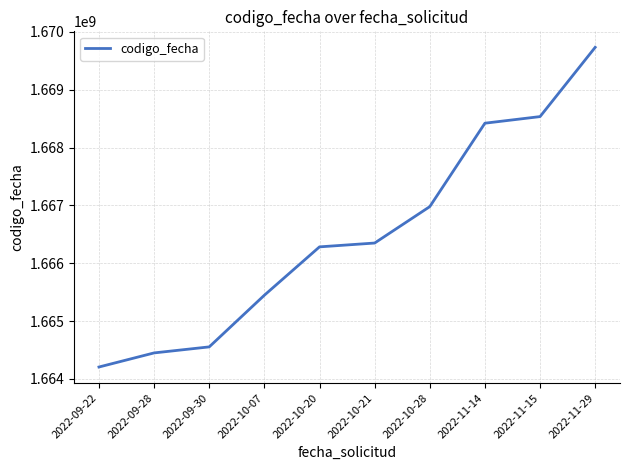

The value at 2022-09-22 is 635540612. True or false?

False